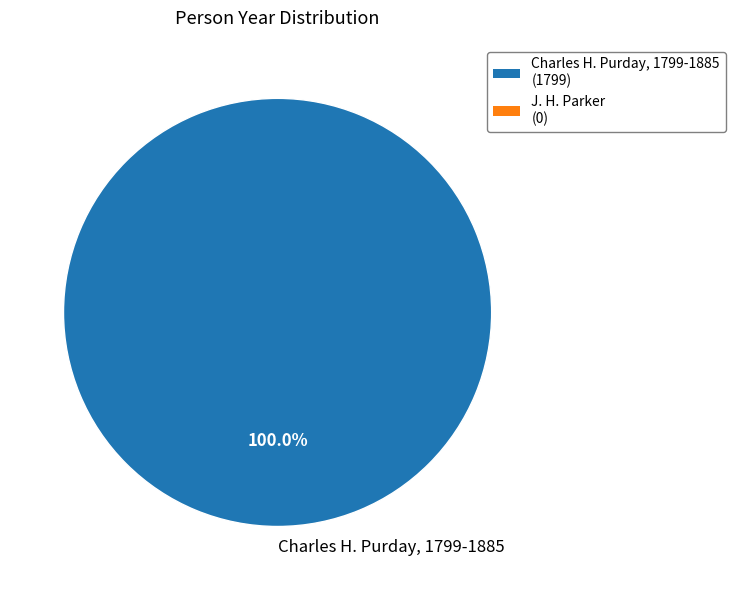

Count the number of slices in the pie.

1